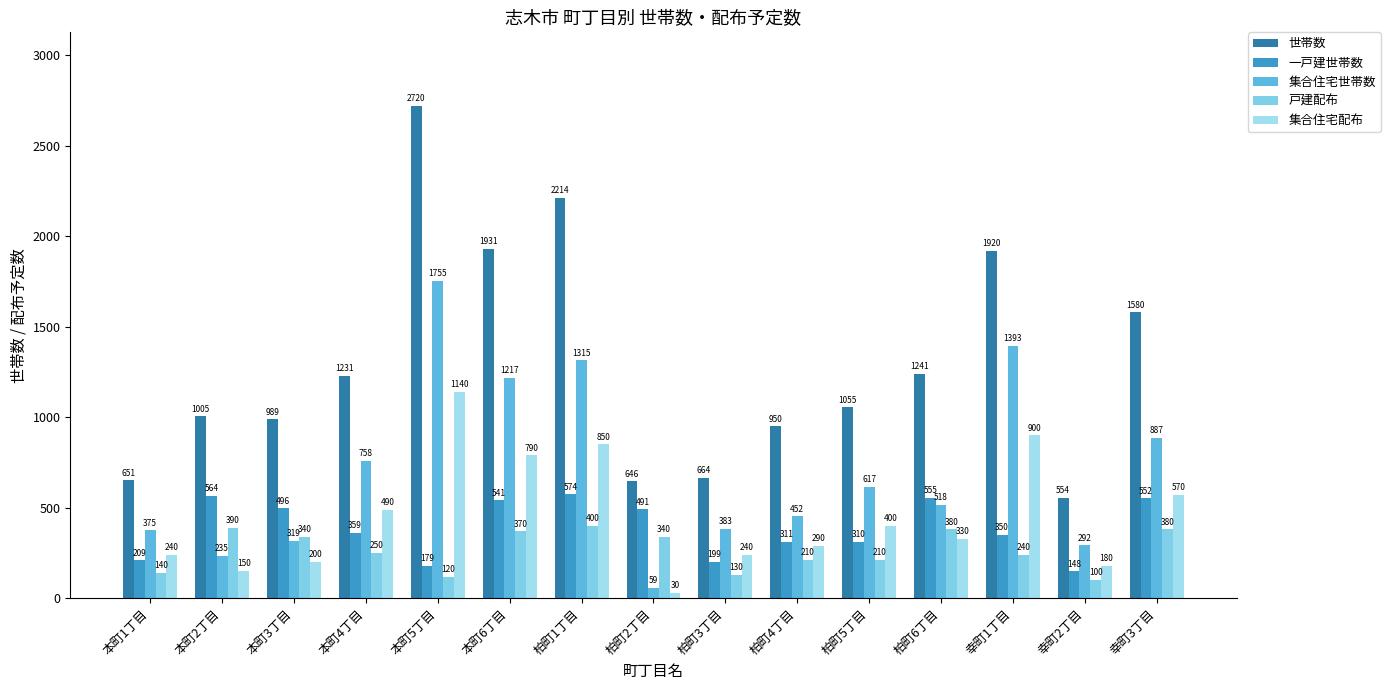

What is the label of the 11th bar from the left?

柏町5丁目